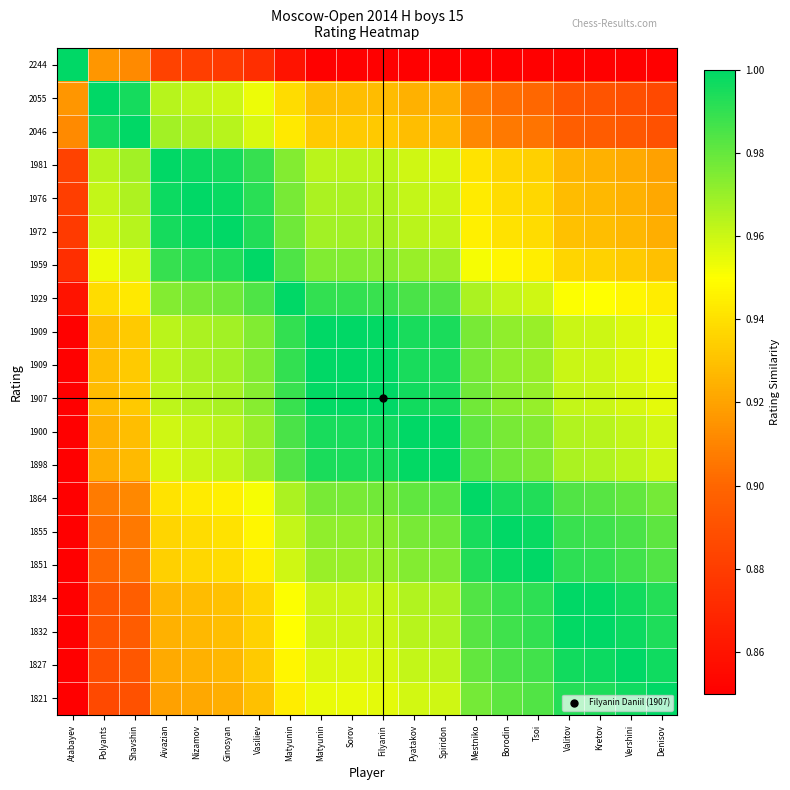

How many categories are shown in the chart?

20